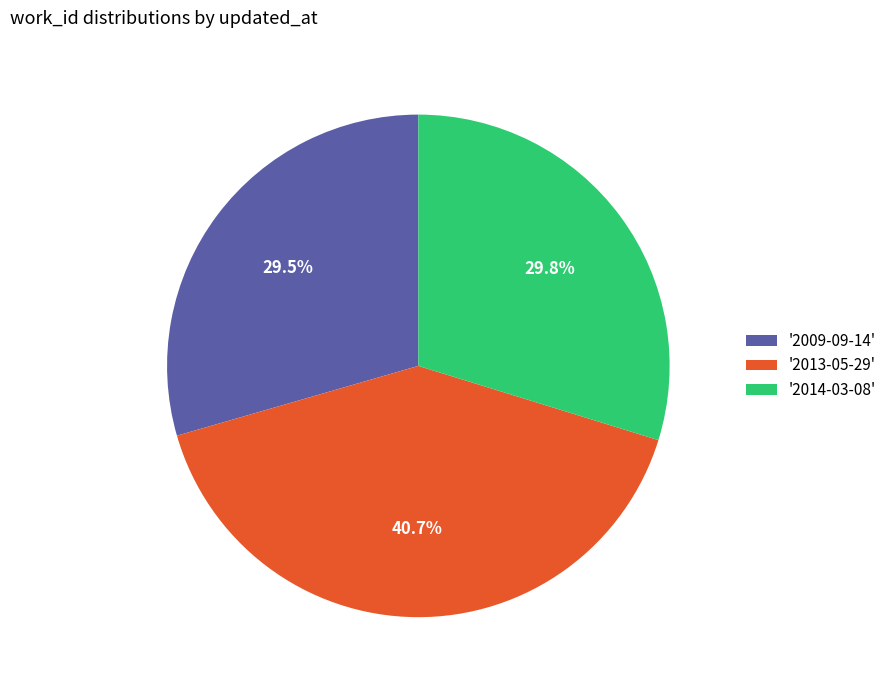

Approximately how many times larger is the value at '2014-03-08' compared to '2009-09-14'?

1.0